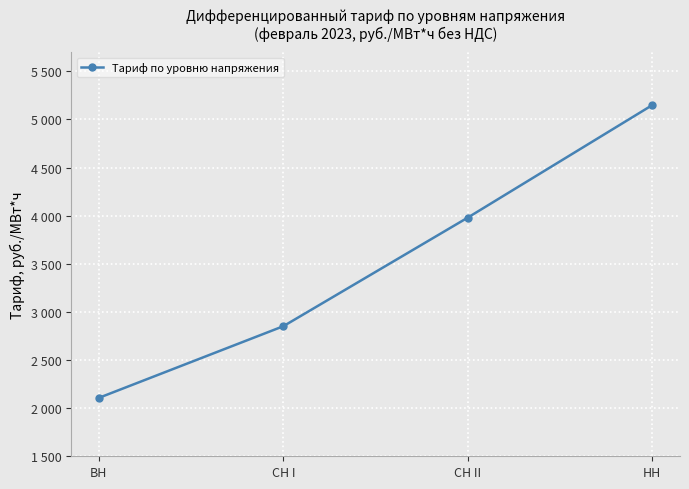

Does the chart have visible grid lines?

Yes